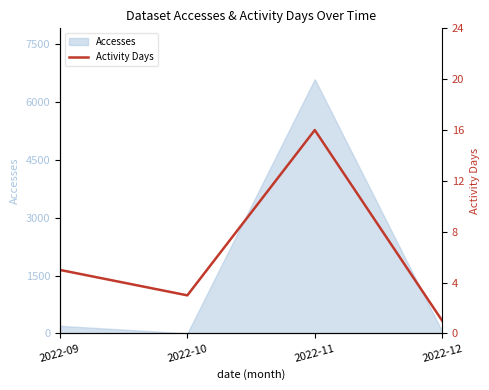

What is the maximum value shown in the chart?

16